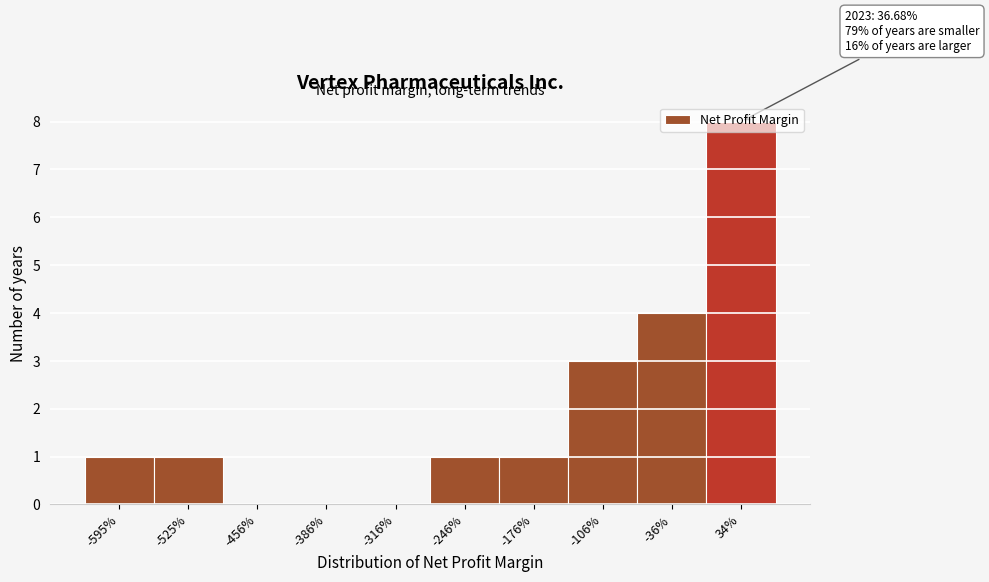

Which has a higher value, -246% or -106%?

-106%